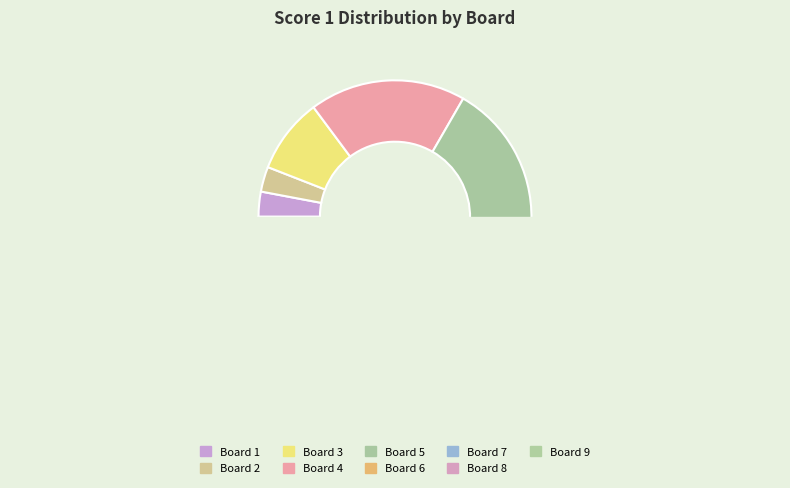

To the nearest percent, what portion does 2 represent?

3%